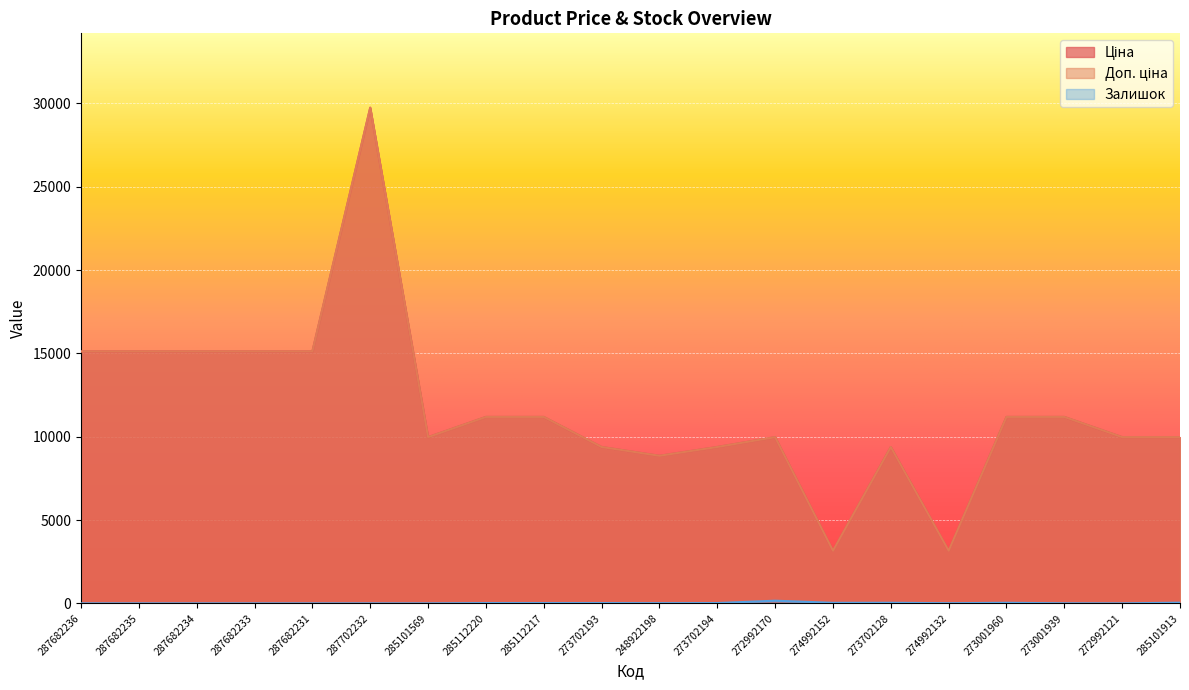

True or false: Ціна and Доп. ціна intersect in this chart.

False